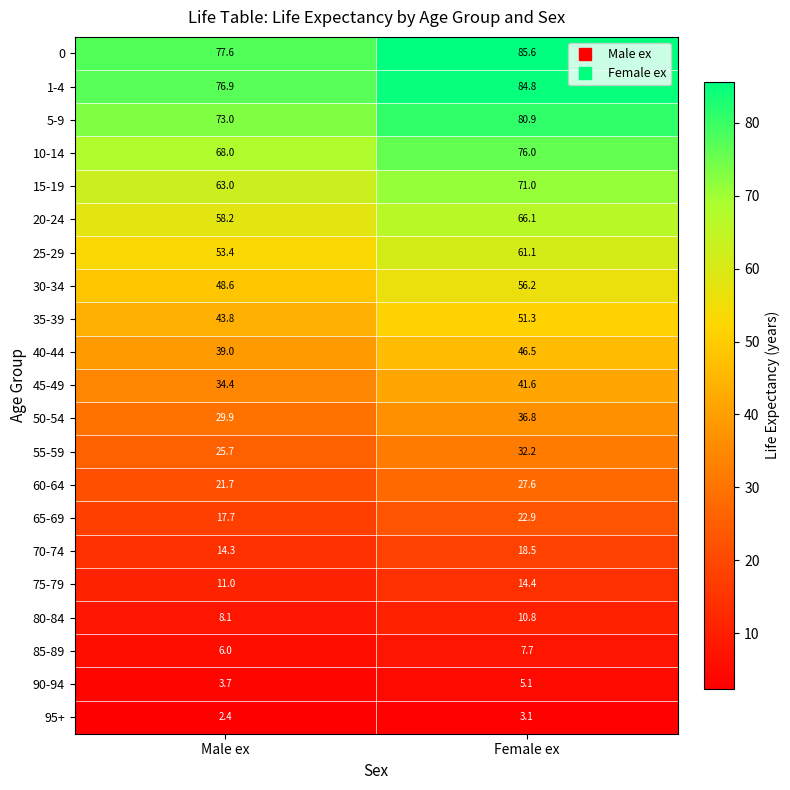

Rank the series at Female ex from highest to lowest value.

0, 1-4, 5-9, 10-14, 15-19, 20-24, 25-29, 30-34, 35-39, 40-44, 45-49, 50-54, 55-59, 60-64, 65-69, 70-74, 75-79, 80-84, 85-89, 90-94, 95+